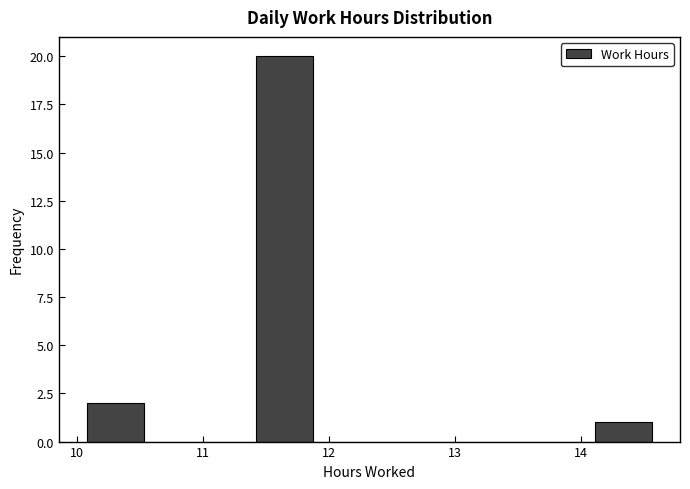

Reading left to right, transcribe this chart: for each bar, give the range it covers on the x-axis and its height. Neither the bar edges nor the heights are printed on the chart, so give them approximately, as read against the axes.

10.1 to 10.5: 2
10.5 to 11.0: 0
11.0 to 11.4: 0
11.4 to 11.9: 20
11.9 to 12.3: 0
12.3 to 12.8: 0
12.8 to 13.2: 0
13.2 to 13.7: 0
13.7 to 14.1: 0
14.1 to 14.6: 1